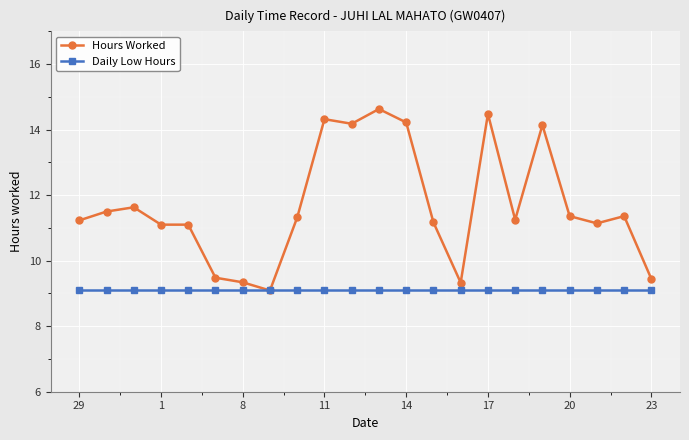

What are all the series names shown in the legend?

Hours Worked, Daily Low Hours